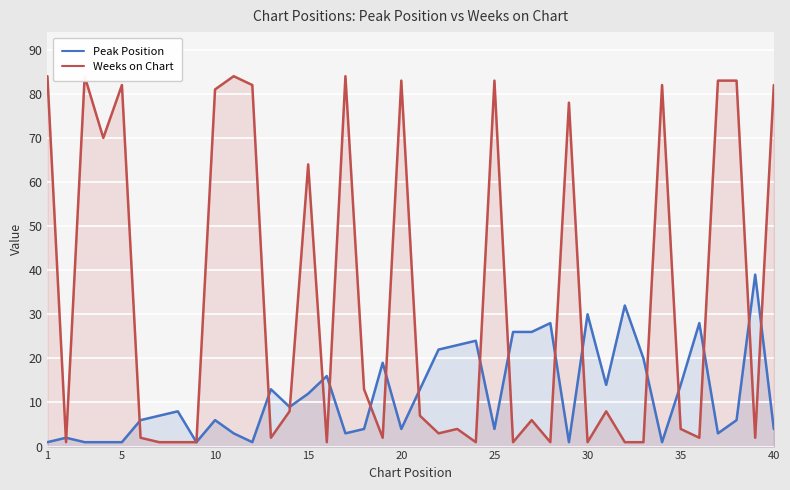

Which category has the lowest value across all series?

1